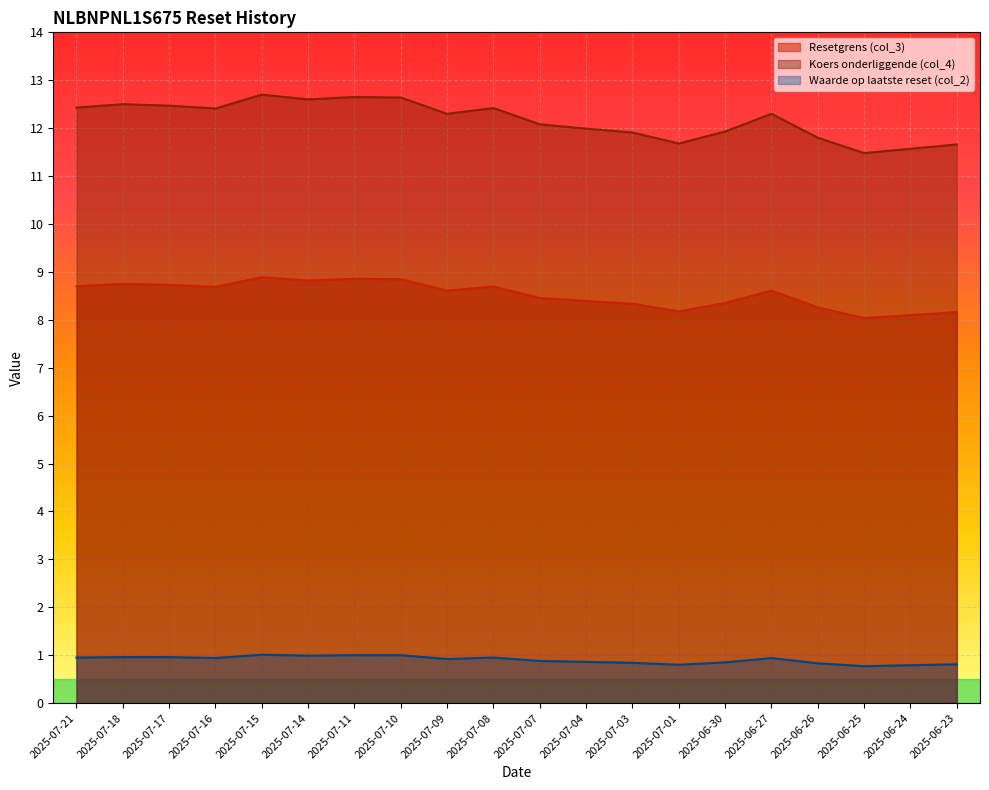

Does the chart display data point markers on the line(s)?

No